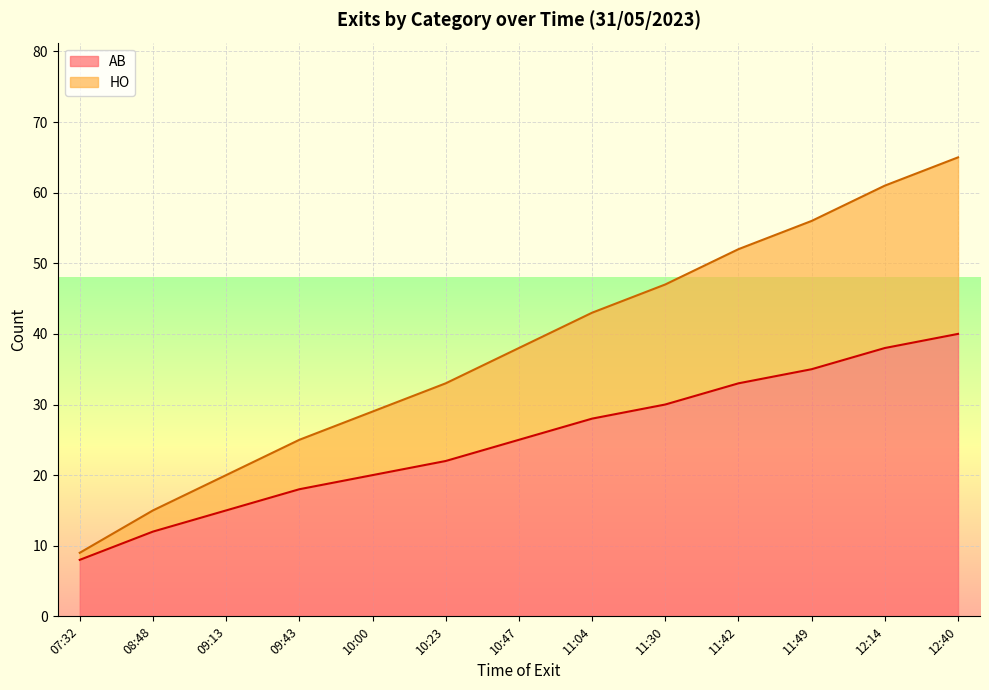

True or false: HO has a value of 50 at 10:47.

False